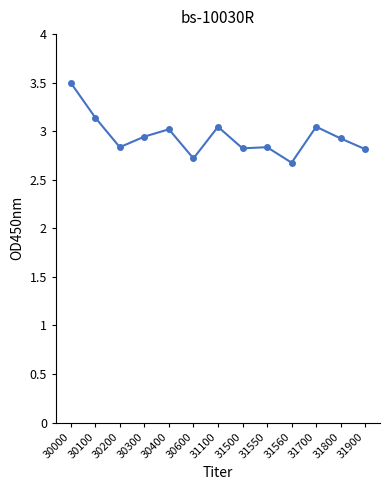

True or false: there are more than 0 points higher than both neighbors.

True